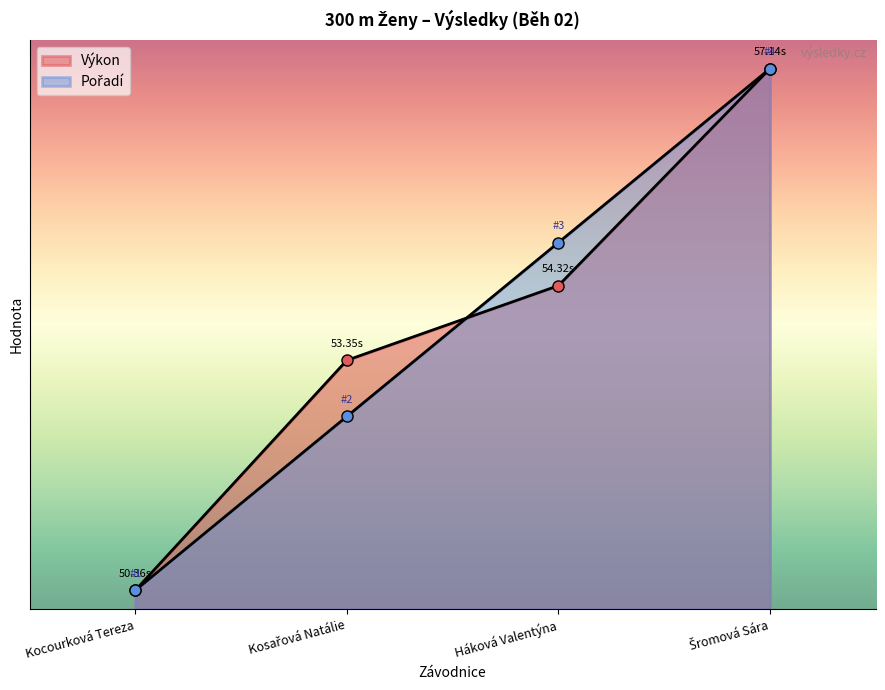

True or false: Pořadí has more than 0 interior local peaks.

False